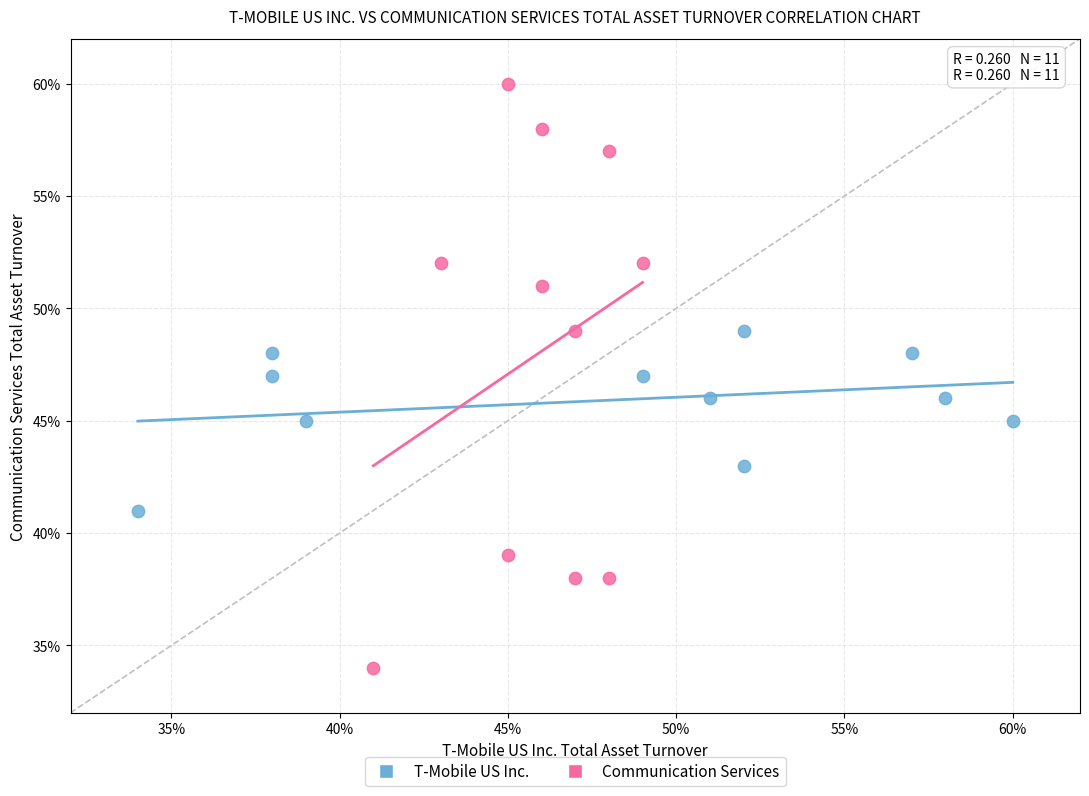

Which series reaches the minimum Y coordinate?

Communication Services